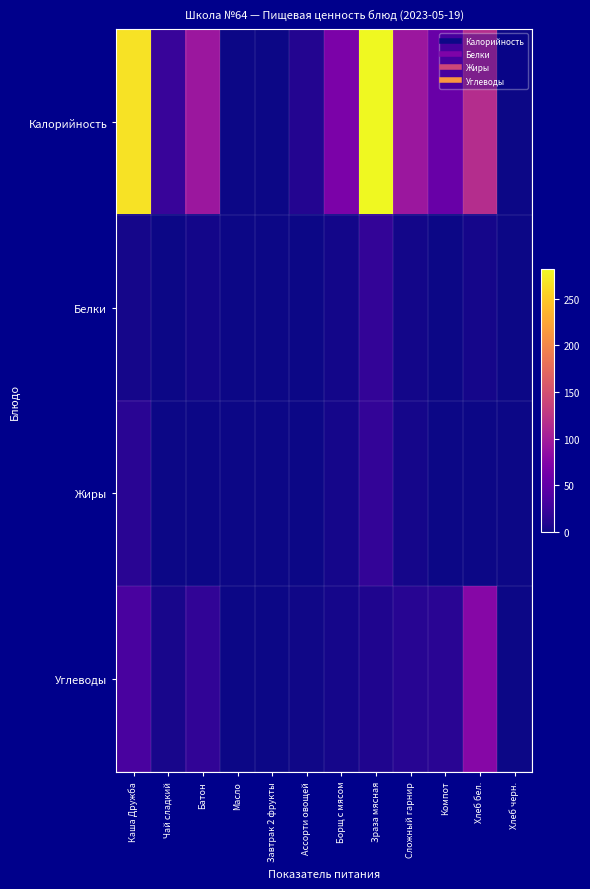

Which series changed the most between Каша Дружба and Масло?

Калорийность